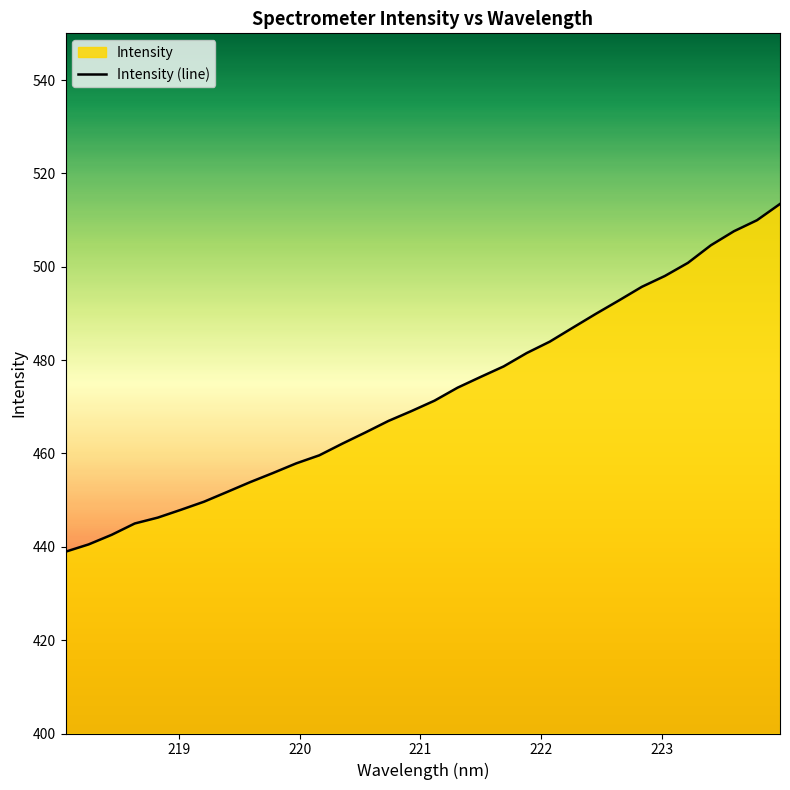

Reading right to left, list all the values displayed in this chart.

223.9802=513.4	223.7895=510.0	223.5987=507.6	223.408=504.6	223.2172=500.8	223.0264=498.0	222.8355=495.7	222.6447=492.8	222.4538=489.9	222.263=486.9	222.0721=483.9	221.8812=481.5	221.6902=478.6	221.4993=476.4	221.3083=474.1	221.1174=471.3	220.9264=469.1	220.7354=467.0	220.5444=464.5	220.3533=462.1	220.1623=459.6	219.9712=457.9	219.7801=455.8	219.589=453.8	219.3979=451.7	219.2067=449.7	219.0156=447.9	218.8244=446.3	218.6332=445.0	218.442=442.6	218.2508=440.5	218.0596=438.9